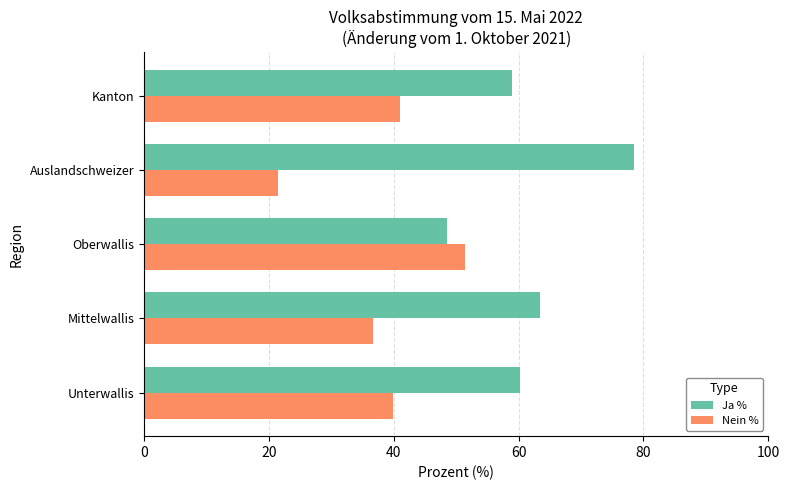

Which series has the largest total across all categories?

Ja %